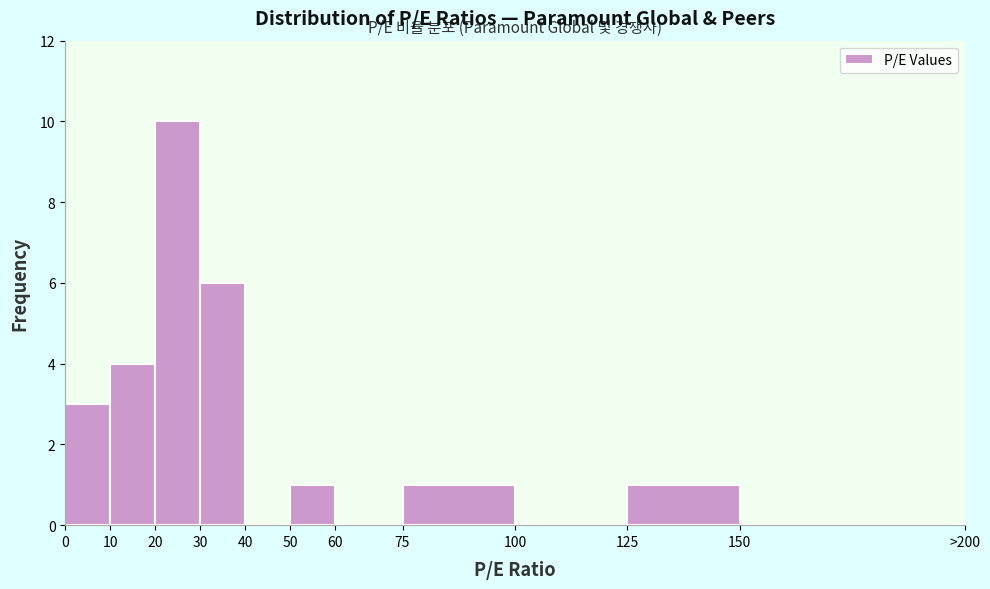

Reading left to right, extract all data points from this chart.

0=3	10=4	20=10	30=6	40=0	50=1	60=0	75=1	100=0	125=1	150=0